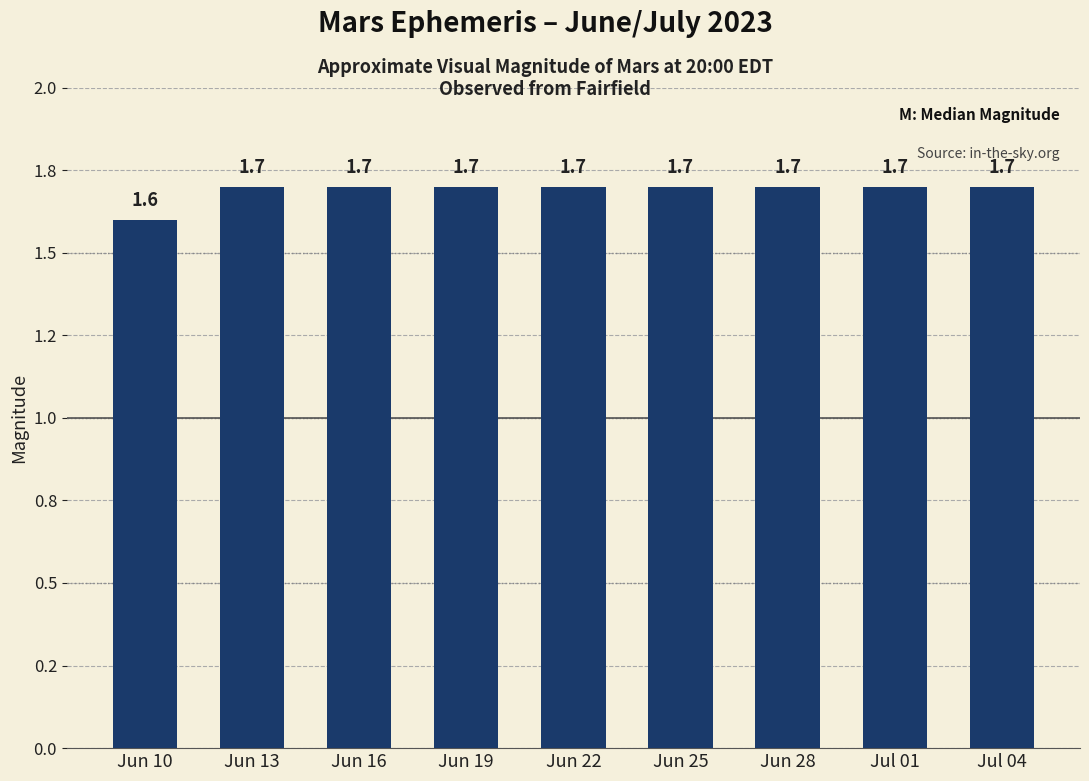

Count the number of data series in this chart.

1